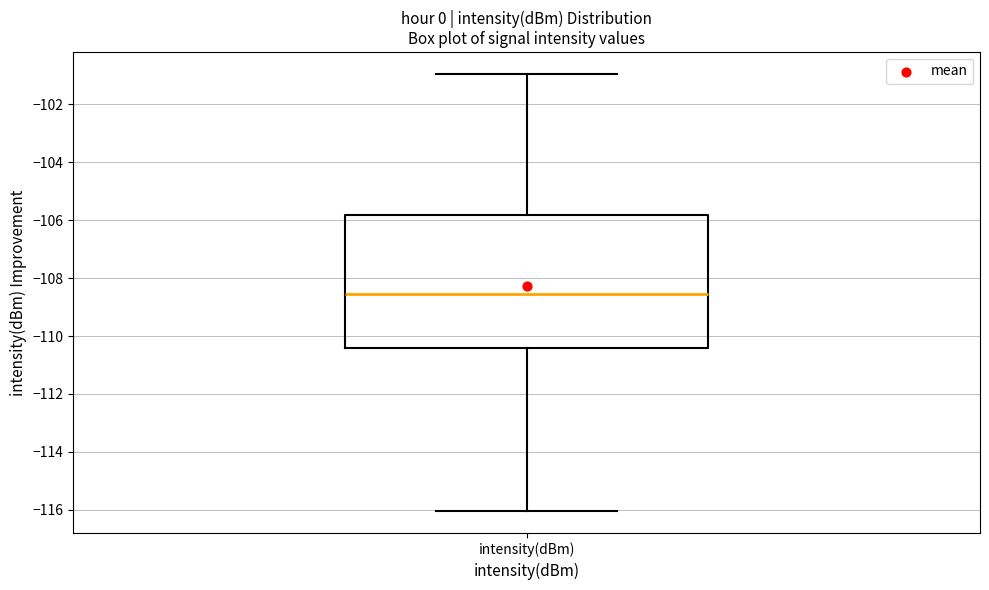

Where is the upper edge of the box for intensity(dBm) on the y-axis? The values are not printed on the chart, so give them approximately, as read against the axis.

-105.8